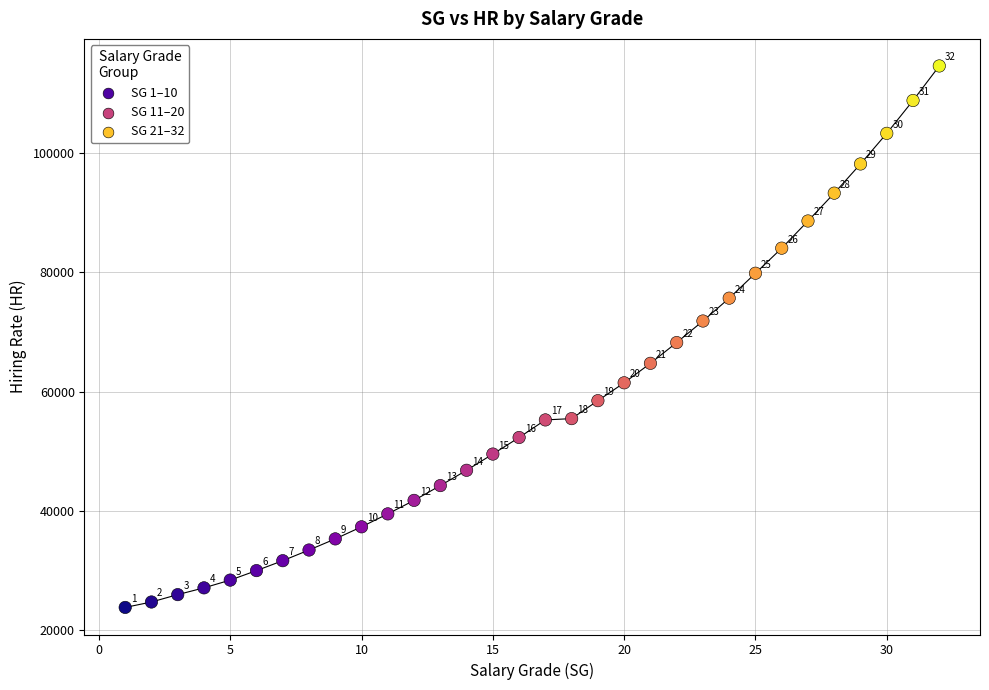

What is the range of Y values (max minus min)?

90721